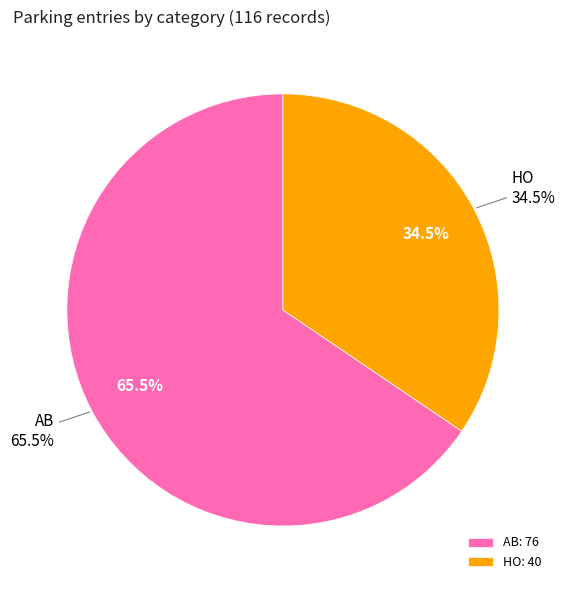

Which slice represents more than half of the pie?

AB